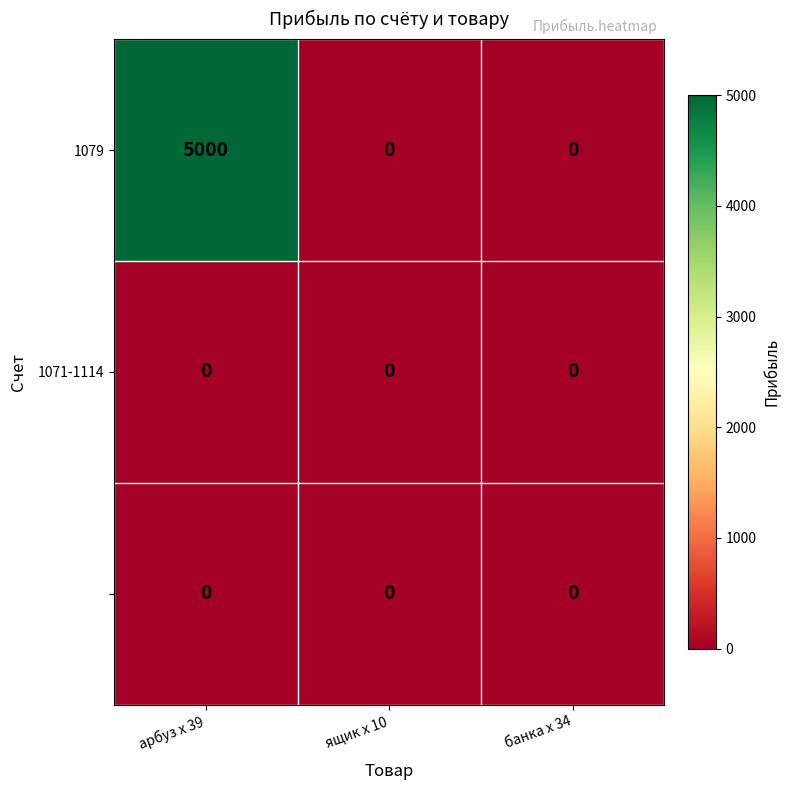

What is the maximum value shown in the chart?

5000